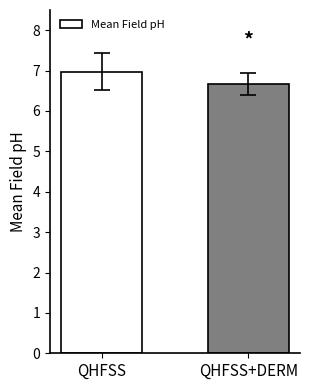

What is the difference between the values at QHFSS and QHFSS+DERM?

0.3